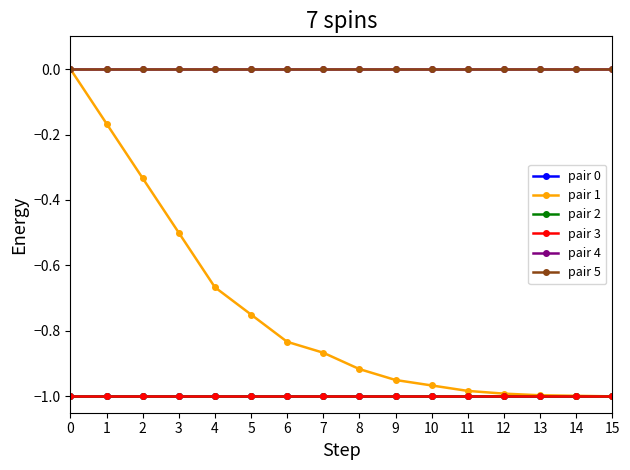

Is it true that pair 1 equals -0.2 at 1?

True